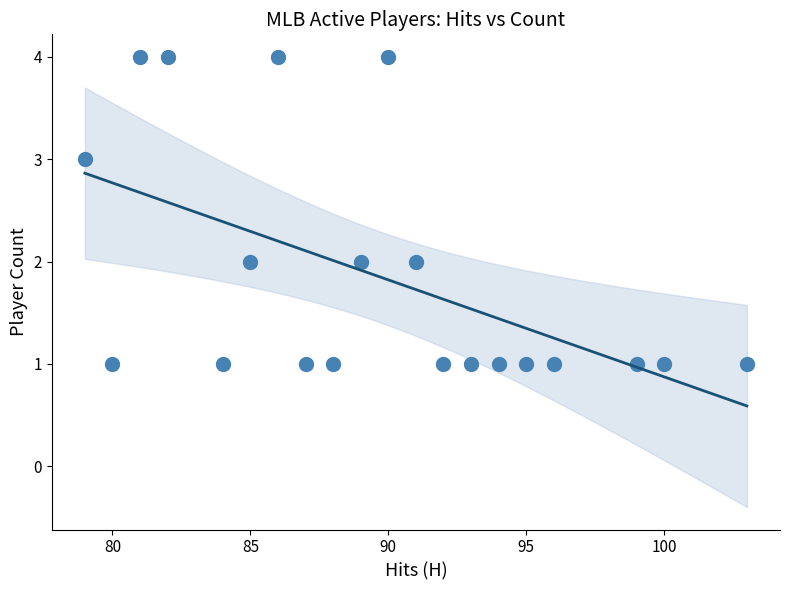

What is the range of Y values (max minus min)?

3